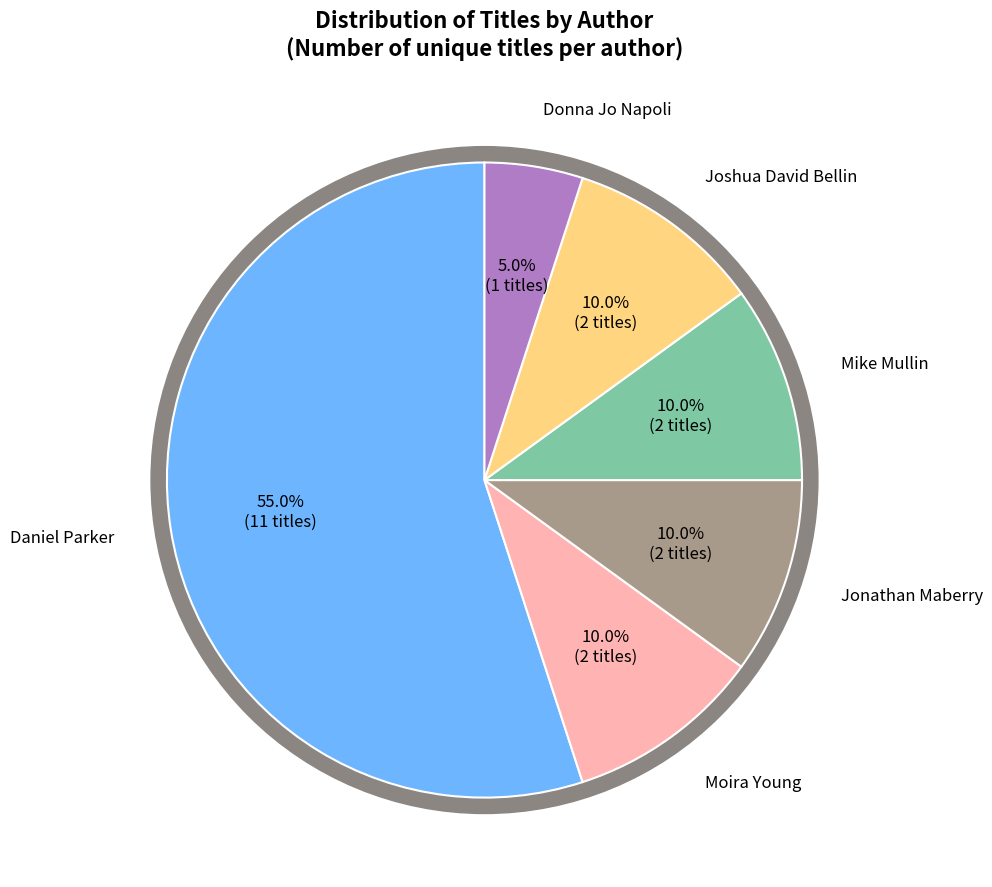

How many slices are in this pie chart?

6